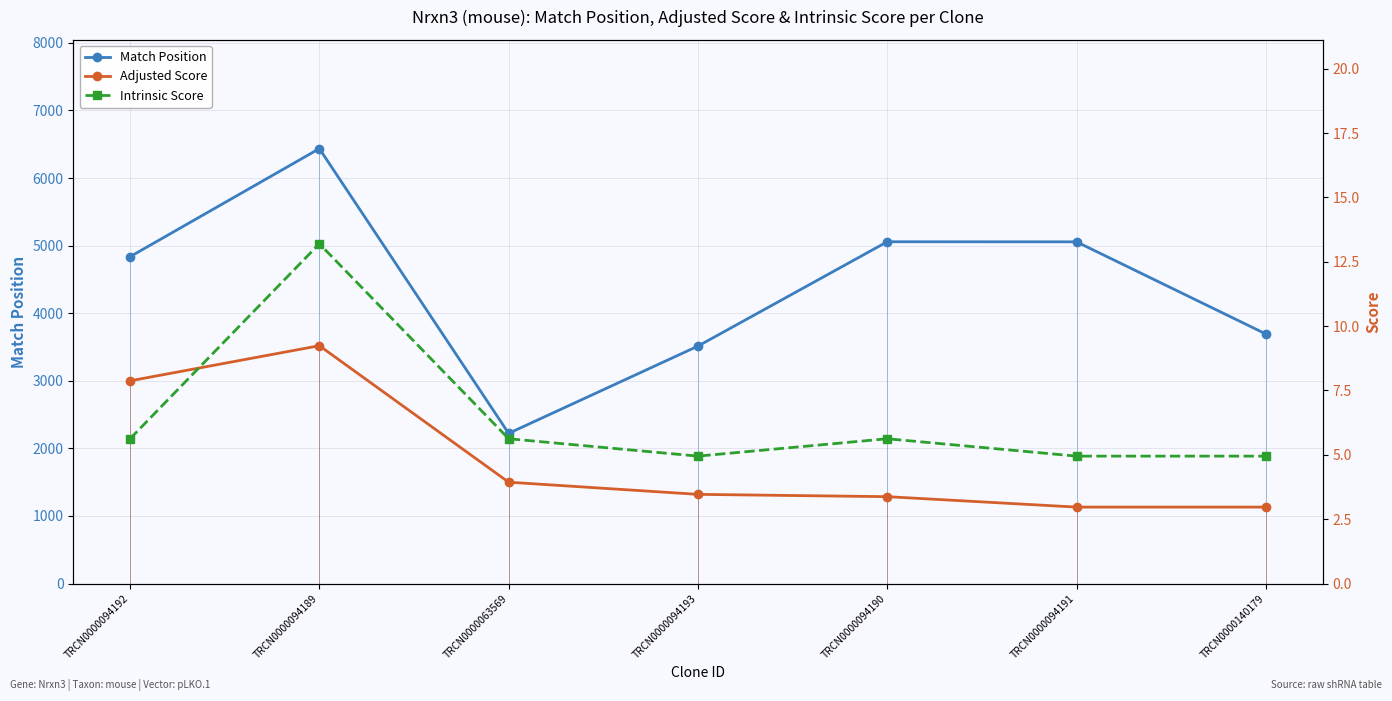

True or false: Adjusted Score has a value of 3.0 at TRCN0000140179.

True